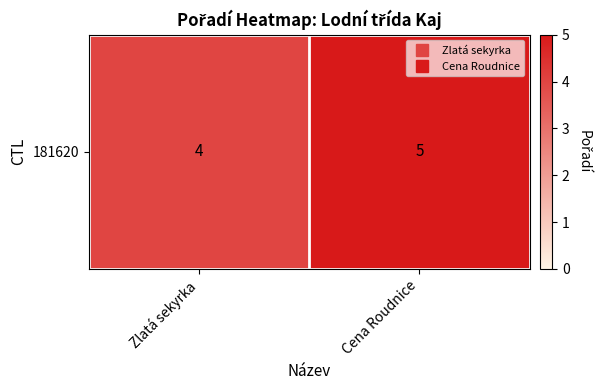

What is the change in value from Zlatá sekyrka to Cena Roudnice?

+1